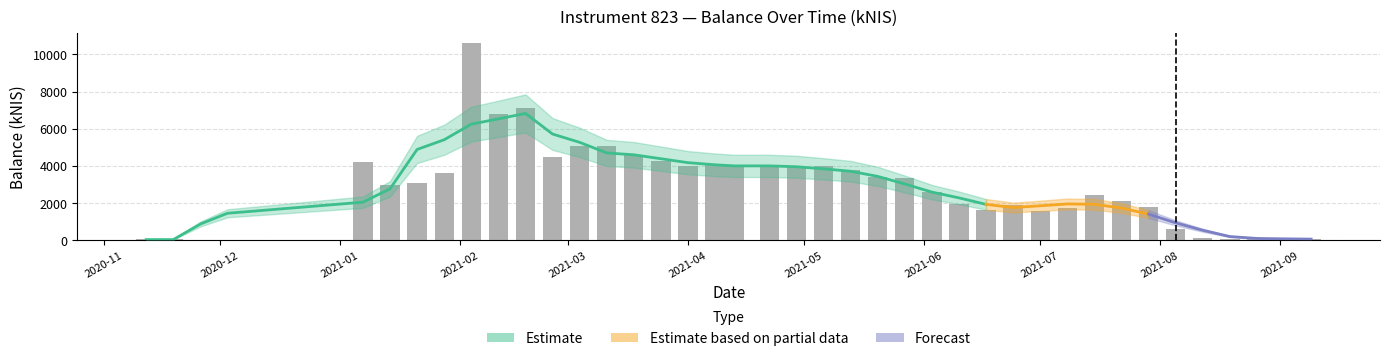

What is the greatest value displayed?

10596.1